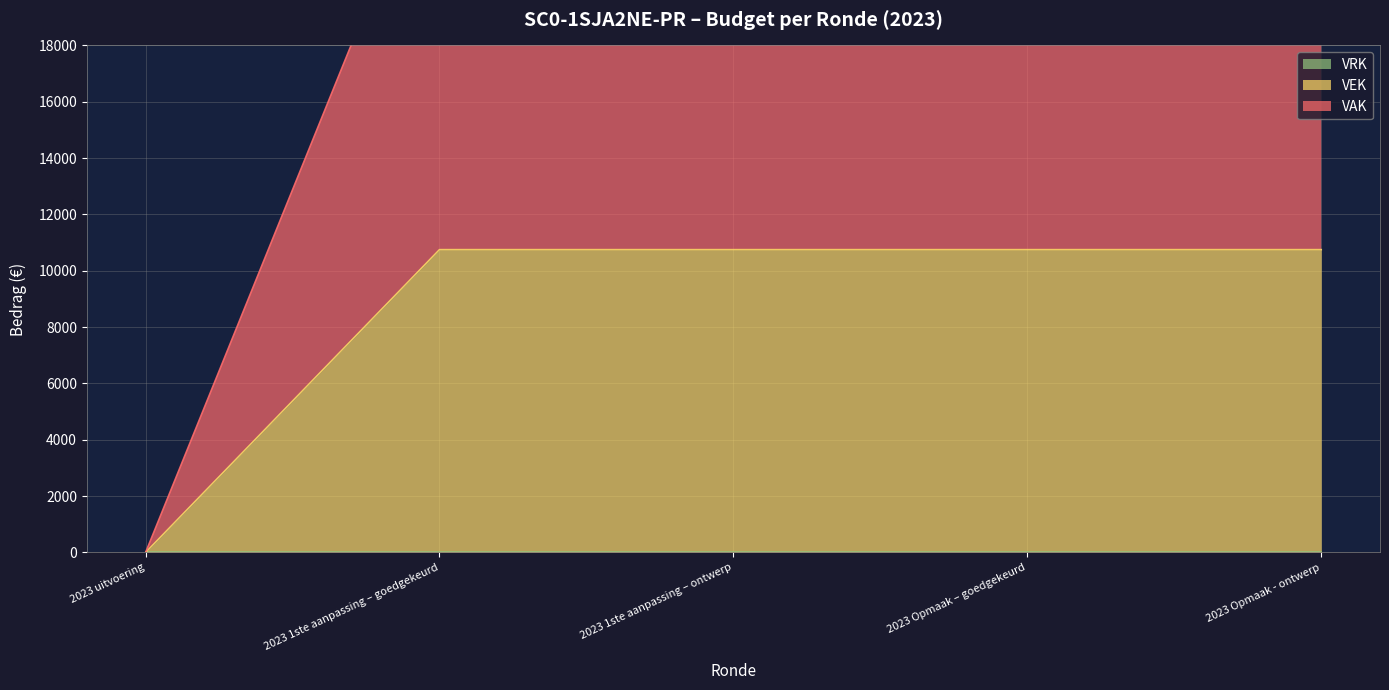

How many positive values does the VAK series have?

4